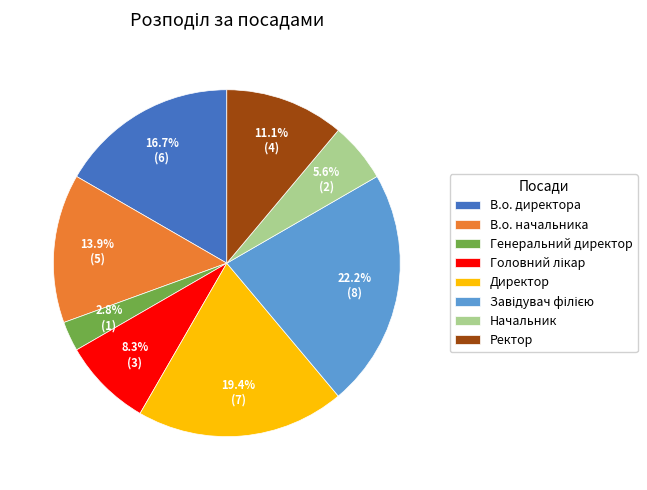

Between Директор and Ректор, which is larger?

Директор